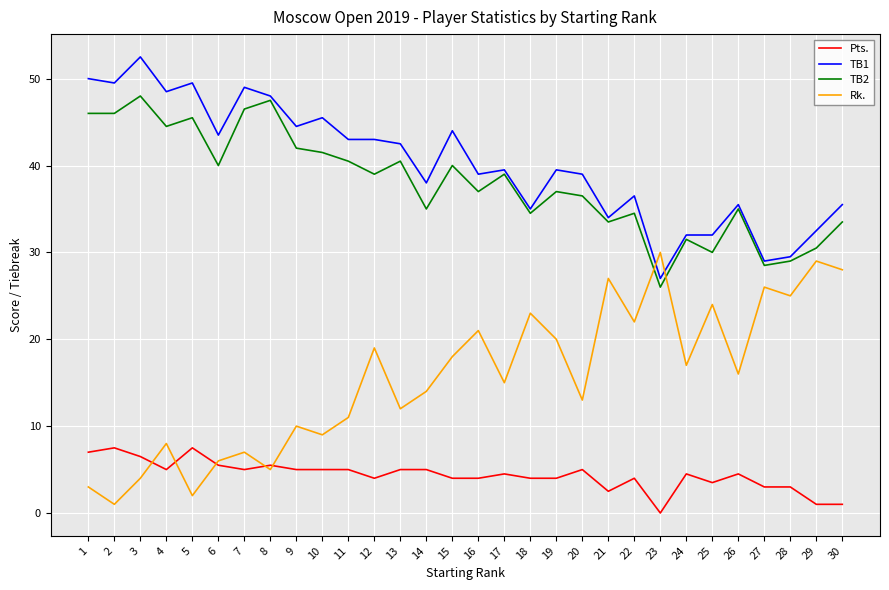

What is the difference between the maximum and minimum values in the TB2 series?

22.0